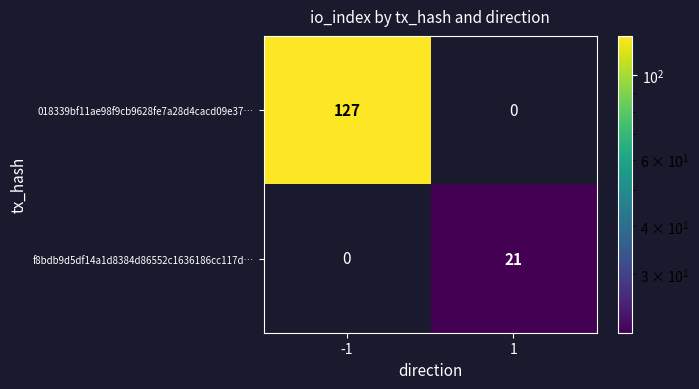

What is the difference between the maximum and minimum values in the f8bdb9d5df14a1d8384d86552c1636186cc117d… series?

21